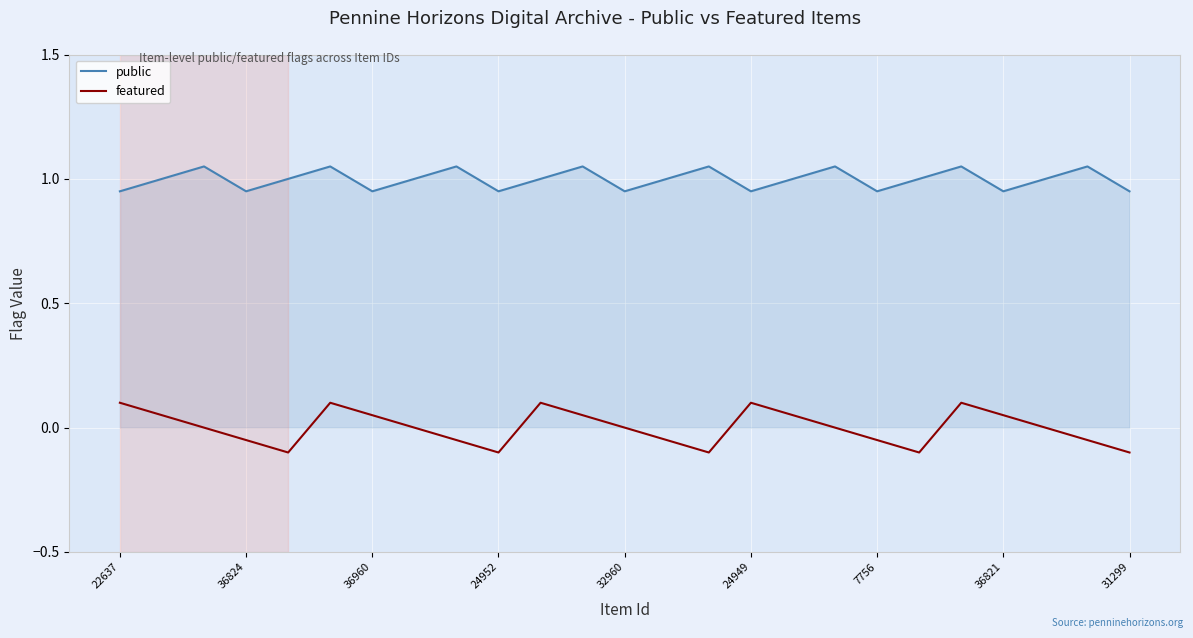

True or false: public and featured intersect in this chart.

False